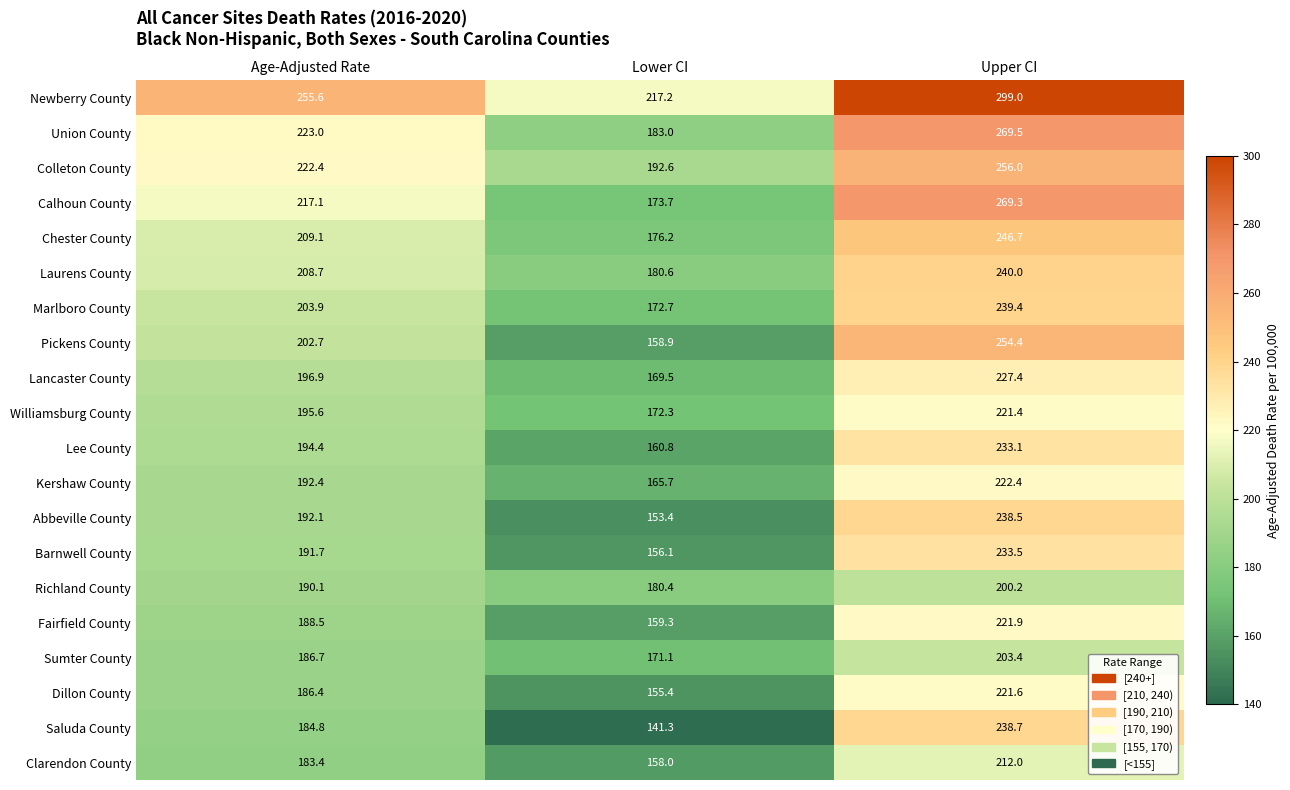

Rank the series at Age-Adjusted Rate from highest to lowest value.

Newberry County, Union County, Colleton County, Calhoun County, Chester County, Laurens County, Marlboro County, Pickens County, Lancaster County, Williamsburg County, Lee County, Kershaw County, Abbeville County, Barnwell County, Richland County, Fairfield County, Sumter County, Dillon County, Saluda County, Clarendon County